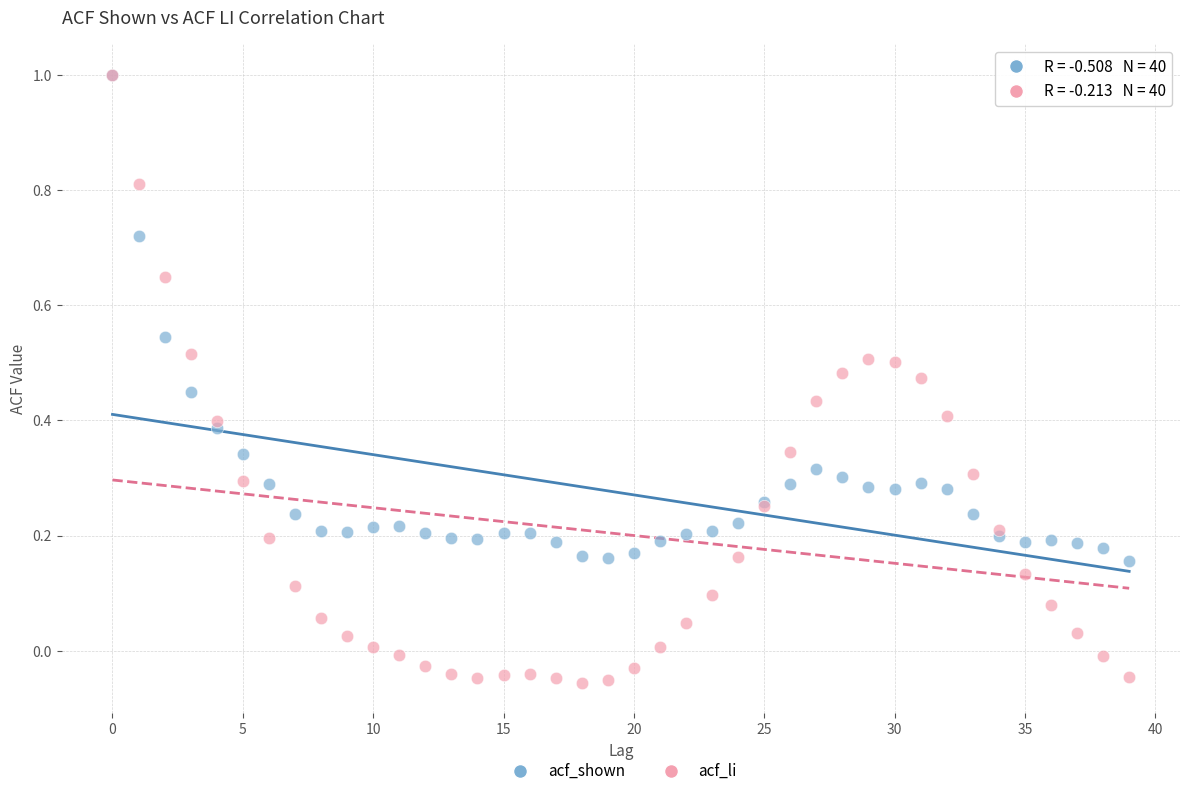

Which series reaches the minimum Y coordinate?

acf_li